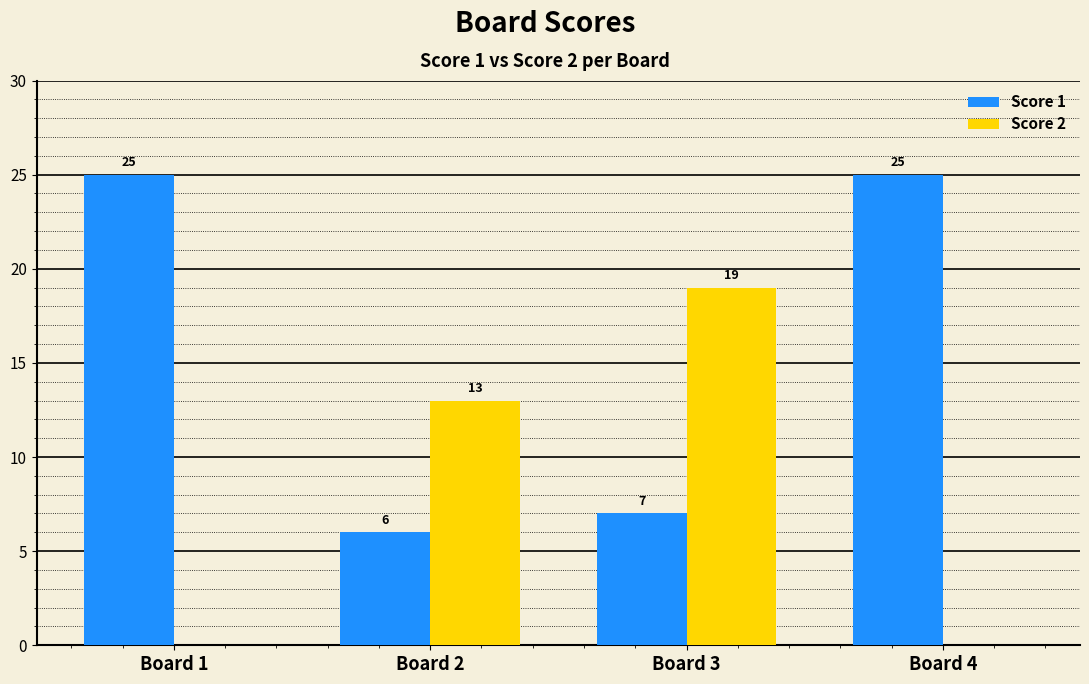

How many data points does each series have?

4